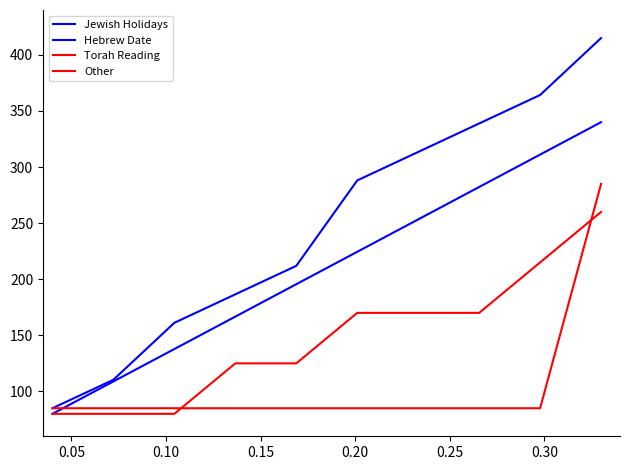

What is the value of the Other point at the 2nd from the left?

85.0